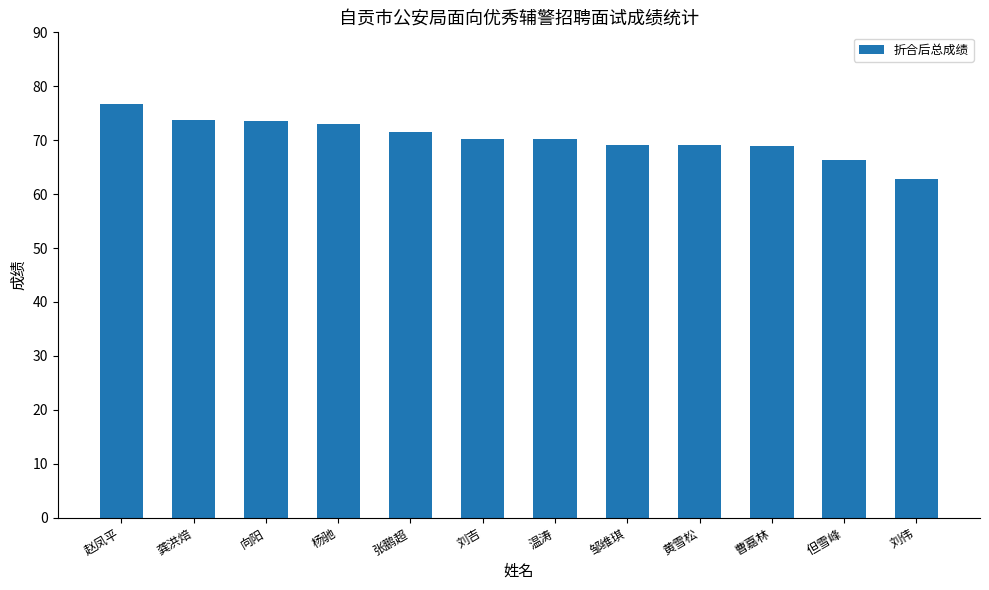

How many bars are there in total?

12